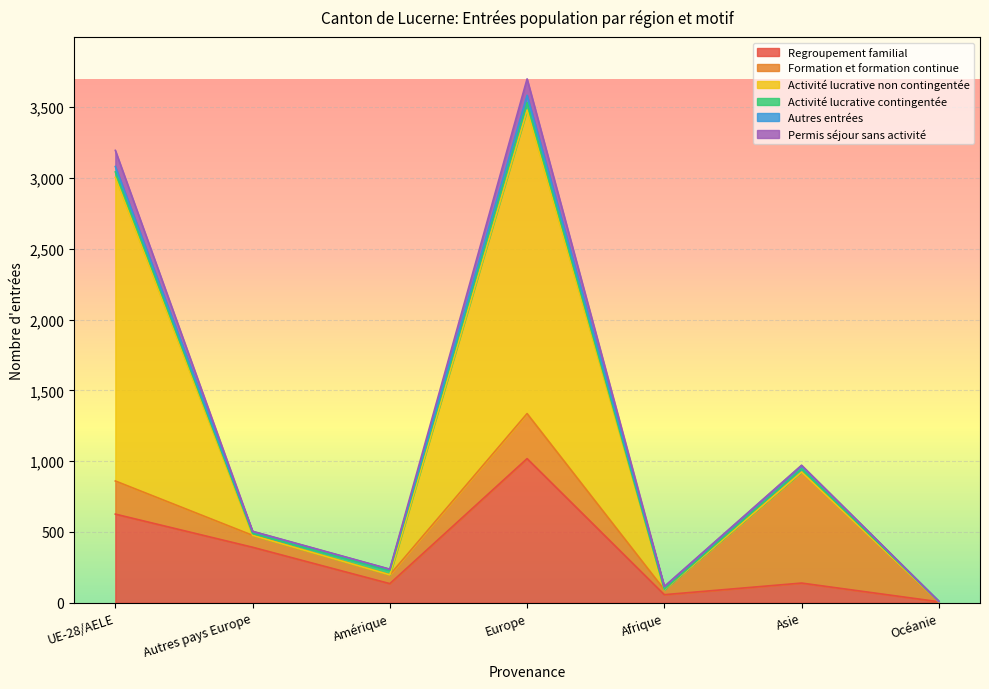

What is the difference between the maximum and minimum values in the Permis séjour sans activité series?

116